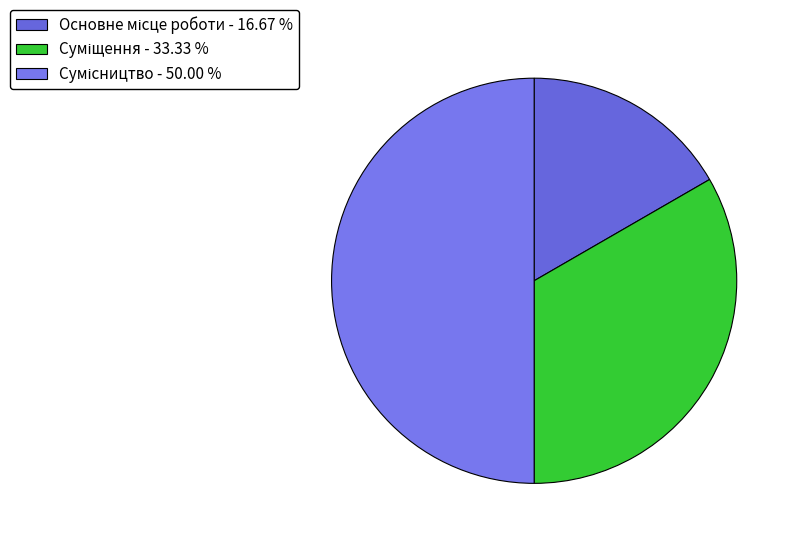

To the nearest percent, what is the combined percentage of Основне місце роботи and Сумісництво?

67%